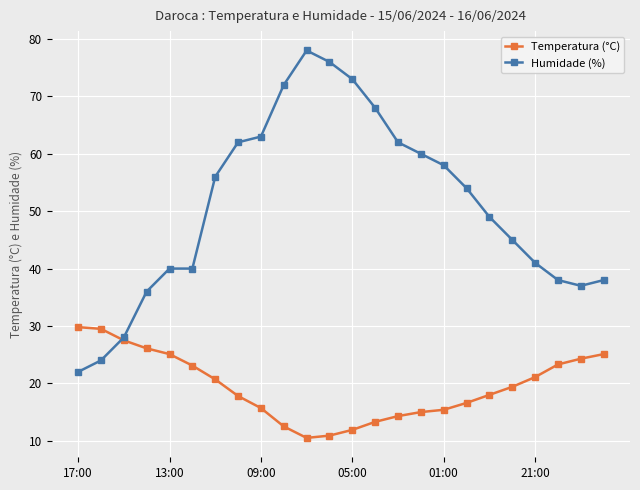

Which series has the widest spread of values?

Humidade (%)